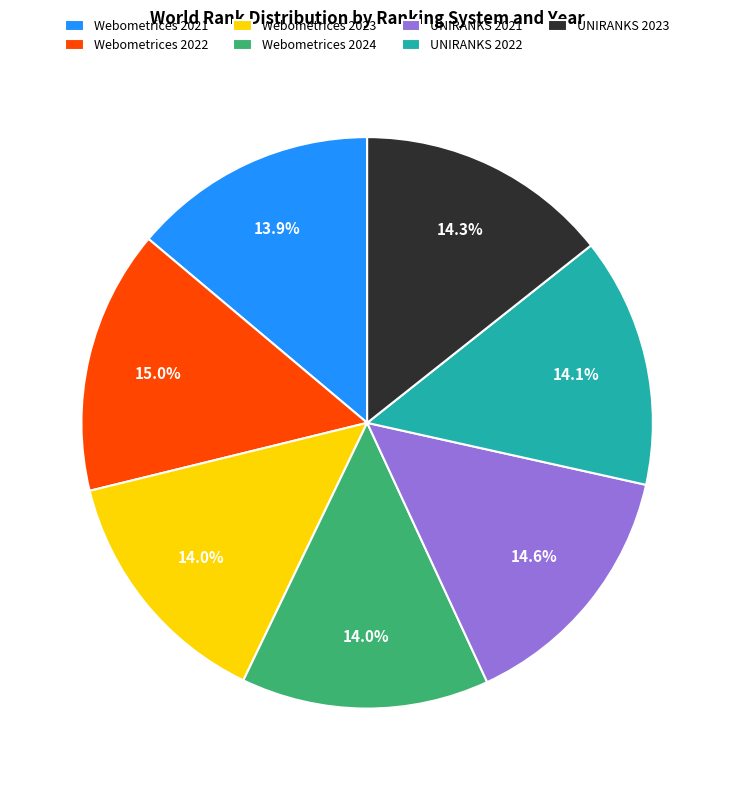

To the nearest percent, what is the average slice percentage?

14%